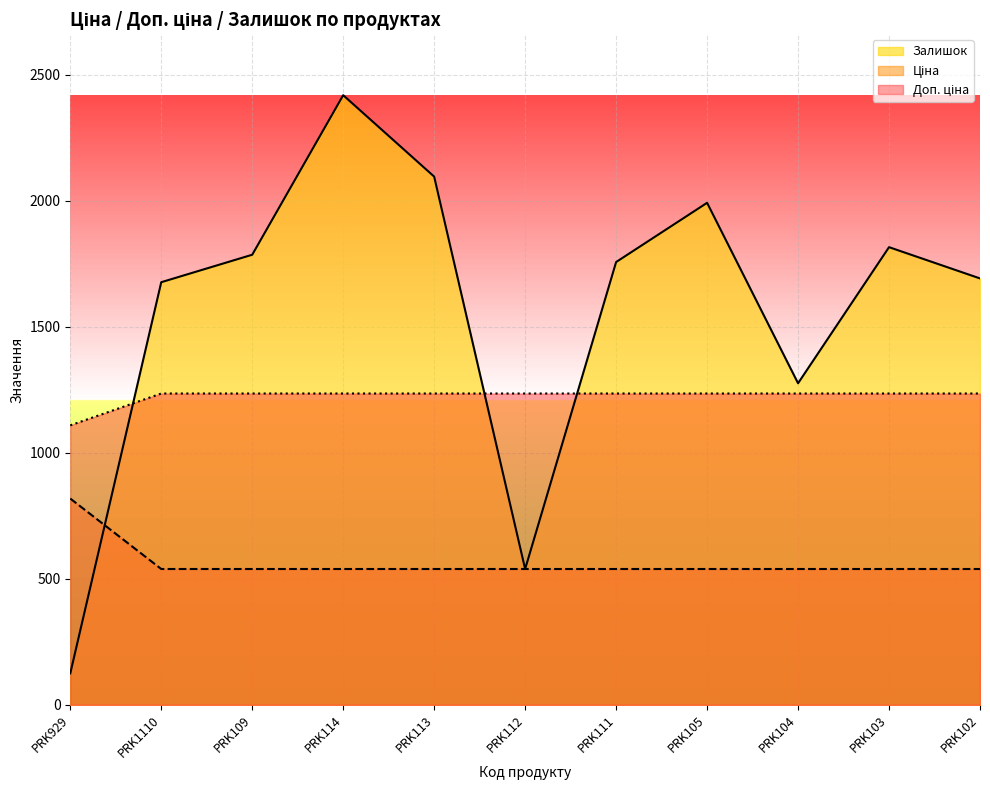

Which series has the largest total across all categories?

Залишок